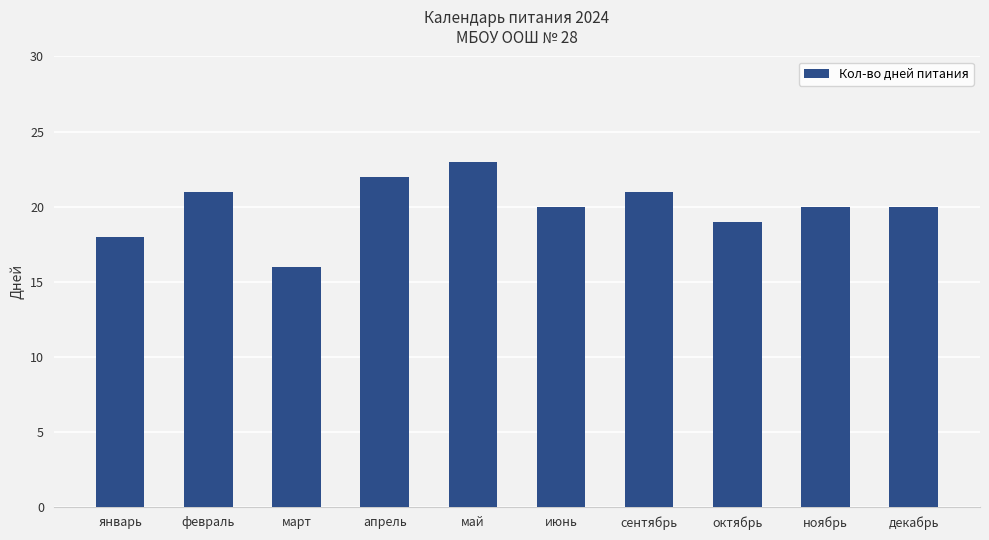

How many bars are there in total?

10